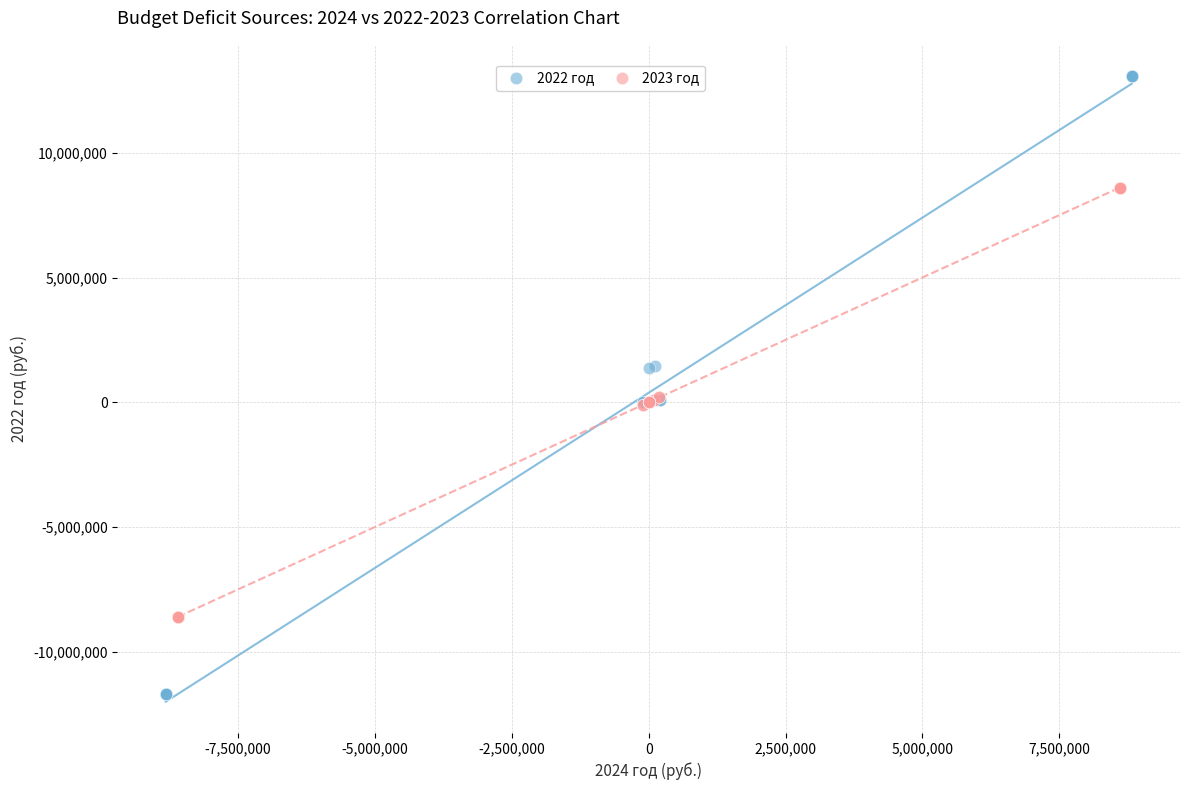

Which series has the widest spread of Y values?

2022 год